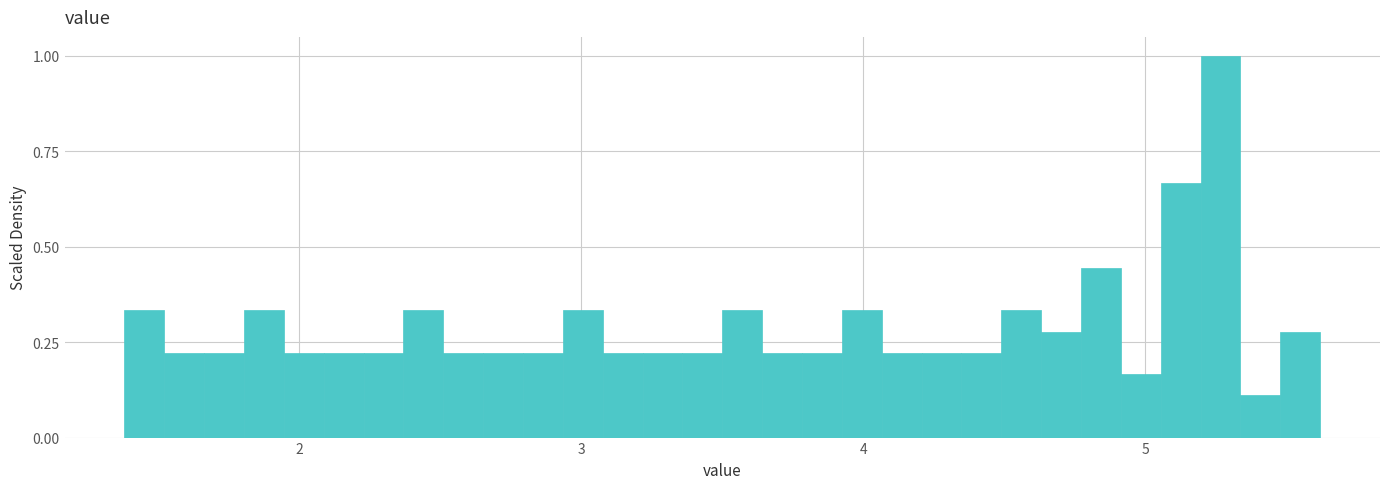

Read against the x-axis, roughly where is the centre of the tallest bar?

5.3